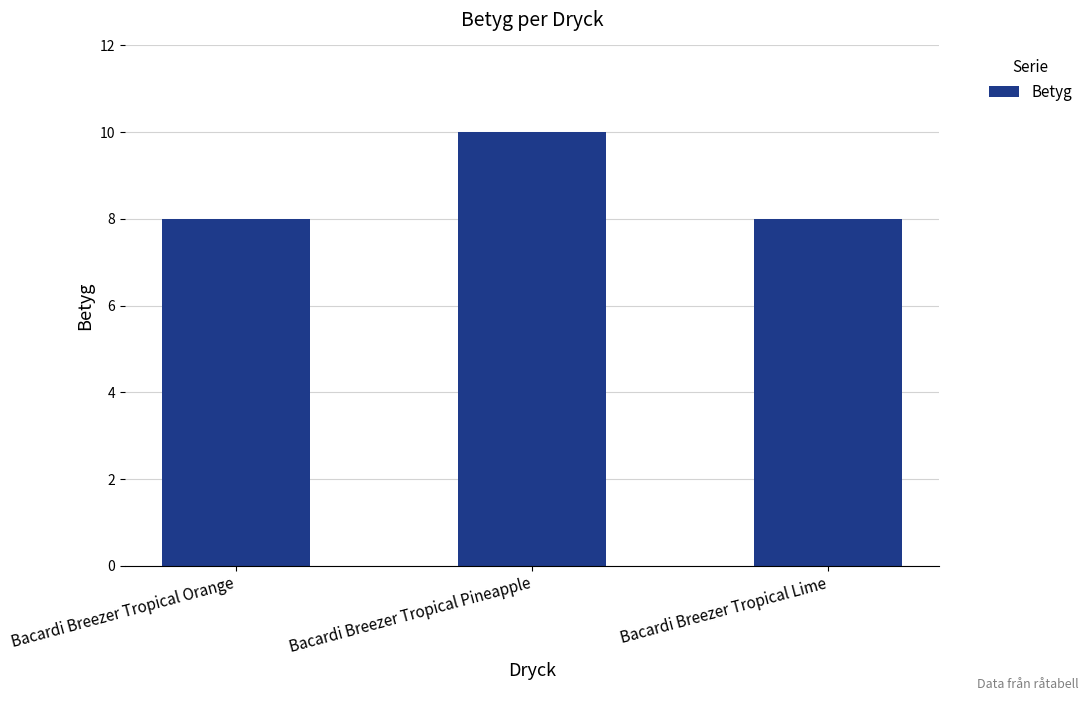

What is the approximate value at Bacardi Breezer Tropical Pineapple?

10